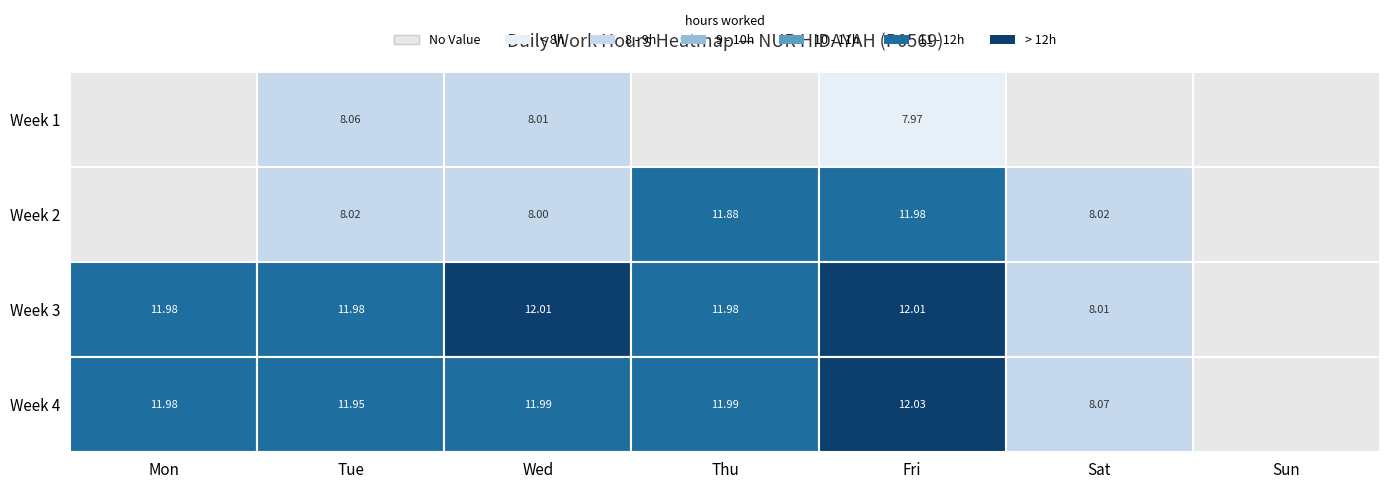

Reading right to left, extract all data points from this chart.

27=8.1	26=12.0	25=12.0	24=12.0	23=11.9	22=12.0	20=8.0	19=12.0	18=12.0	17=12.0	16=12.0	15=12.0	13=8.0	12=12.0	11=11.9	10=8.0	9=8.0	5=8.0	3=8.0	2=8.1